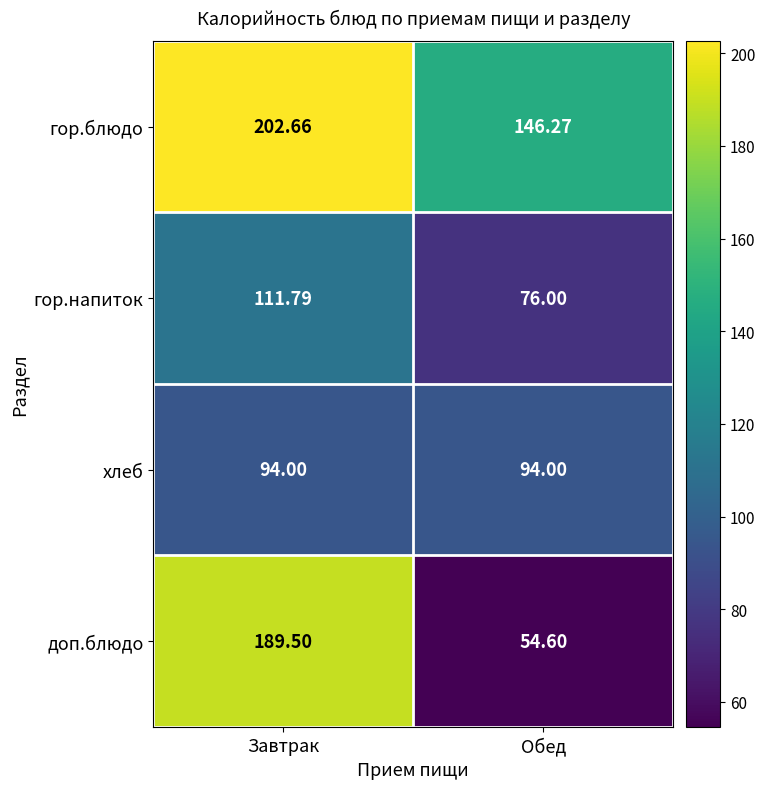

Which label corresponds to the smallest value in the chart?

Обед